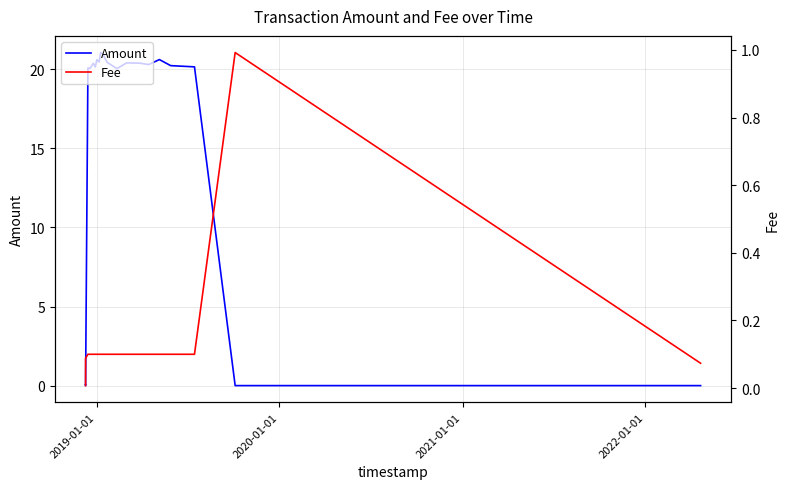

Reading left to right, list all the values displayed in this chart.

Amount: 0.1	0.0	0.0	20.1	20.1	20.4	20.1	20.6	20.5	21.1	20.9	20.8	20.4	20.0	20.4	20.4	20.3	20.6	20.2	20.2	0.0	0.0
Fee: 0.0	0.0	0.1	0.1	0.1	0.1	0.1	0.1	0.1	0.1	0.1	0.1	0.1	0.1	0.1	0.1	0.1	0.1	0.1	0.1	1.0	0.1